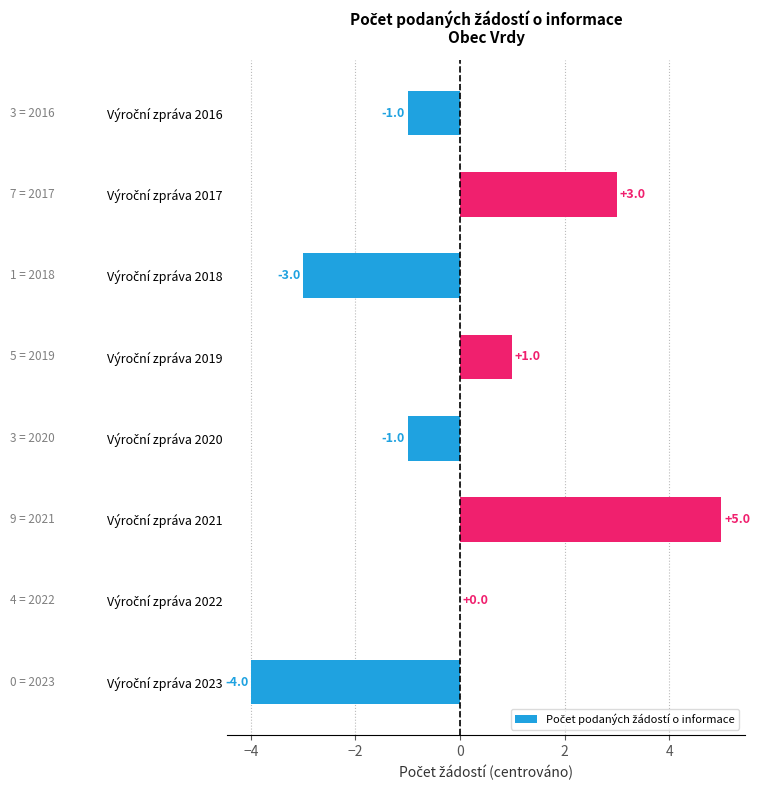

Count the values in the range -1 to 3.

5